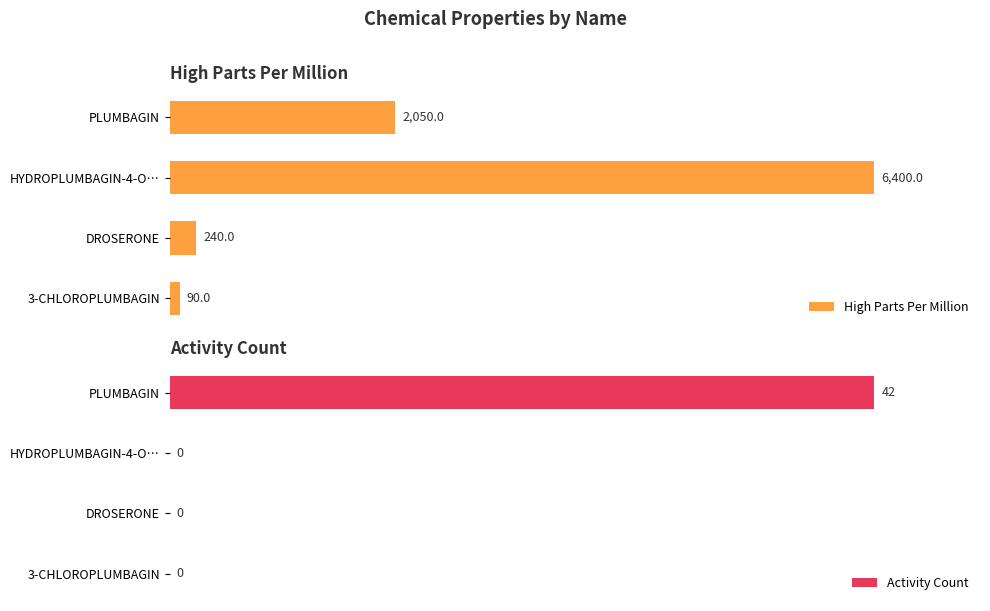

Where is High Parts Per Million nearest to the value 3245?

PLUMBAGIN